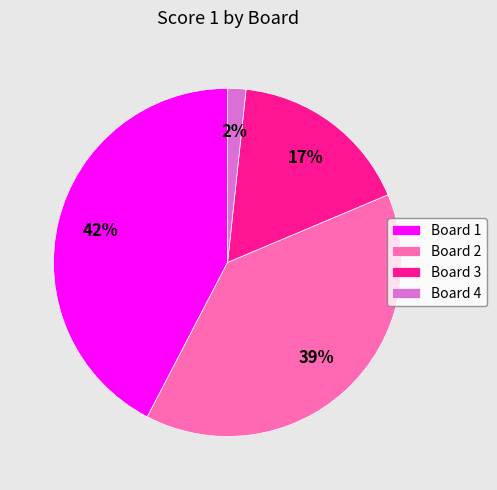

What percentage is the Board 2 slice, to the nearest percent?

39%